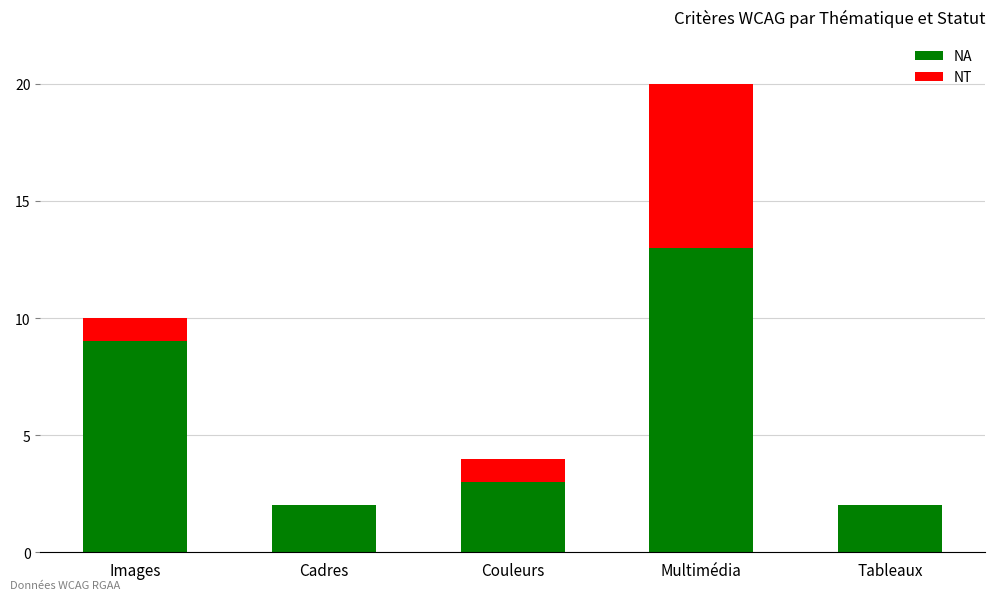

What is the sum of the NA values at Multimédia and Tableaux?

15